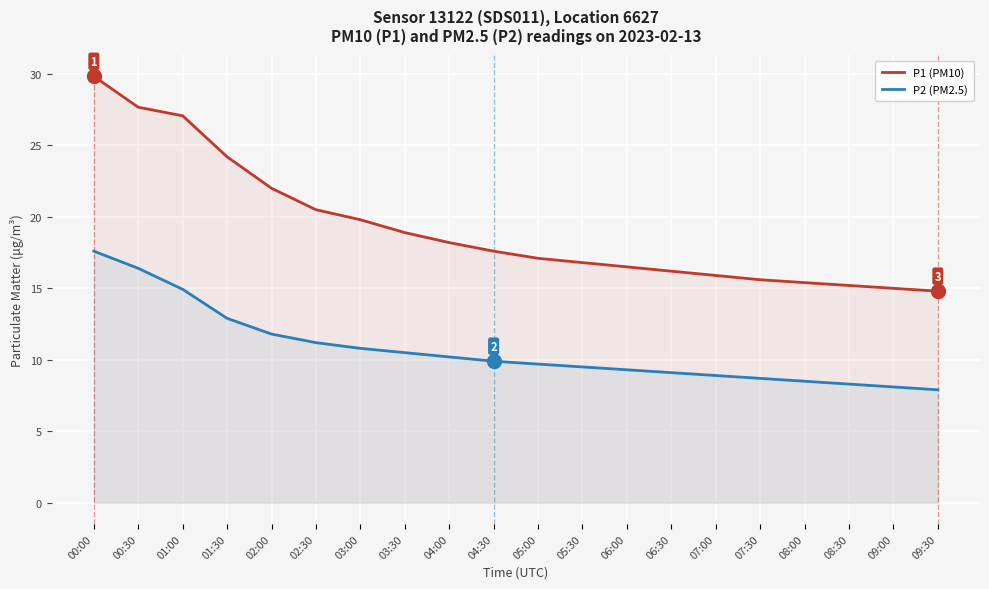

How many values in the P1 (PM10) series are below 17?

9